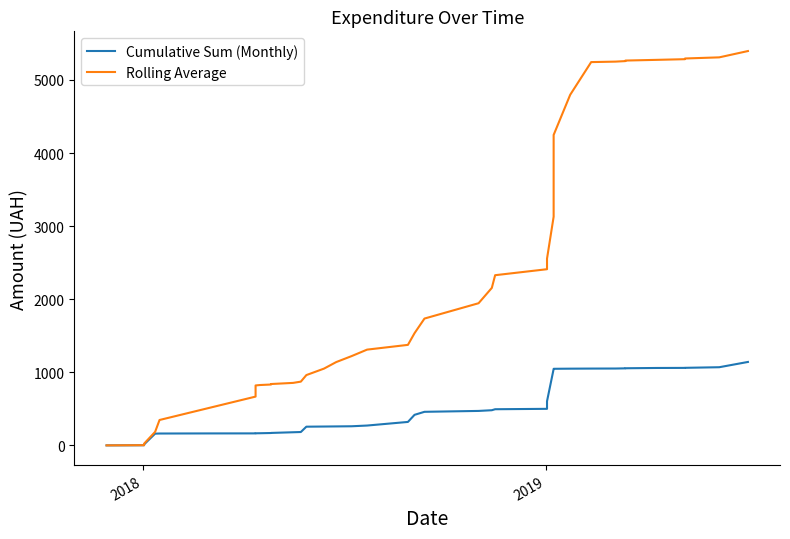

True or false: Rolling Average has more than 1 points higher than both neighbors.

False